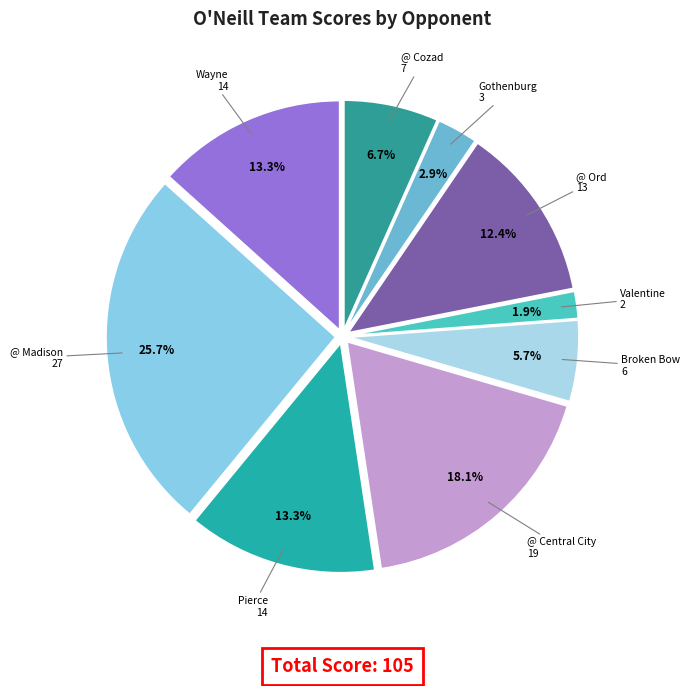

Which slice is the largest?

@ Madison